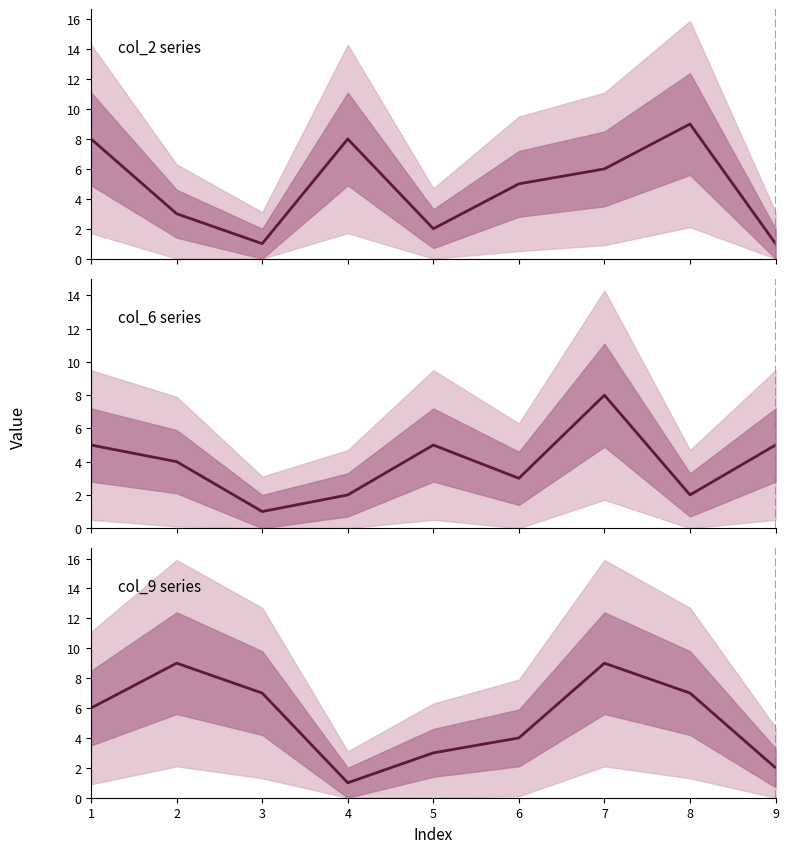

At which category is the sum across all series the highest?

7